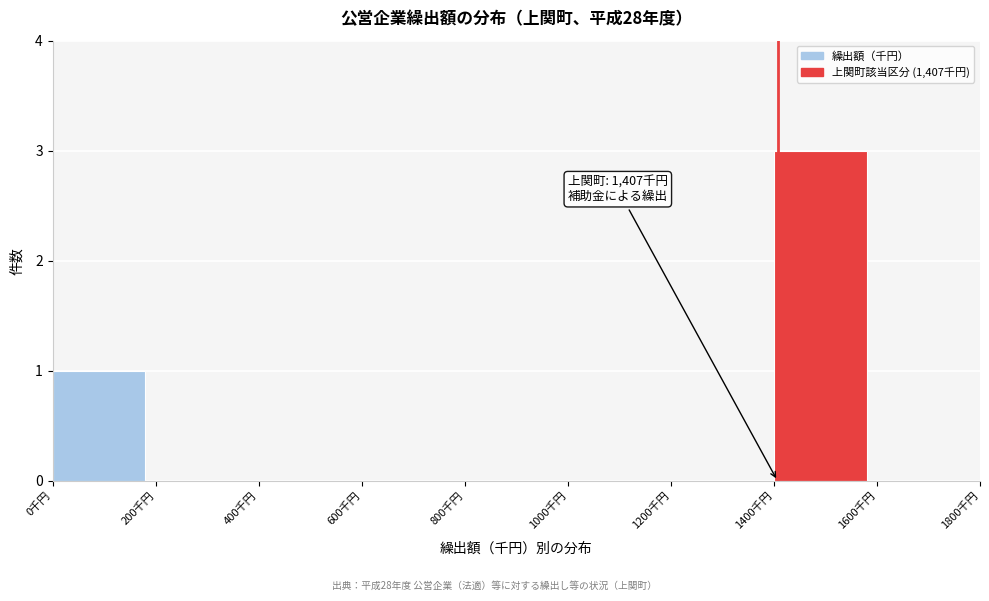

Which range on the x-axis has the tallest bar?

1400 to 1600